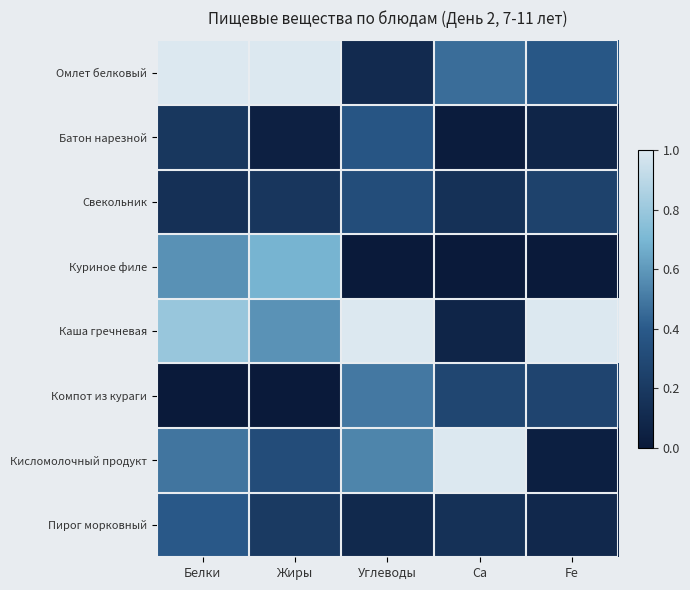

At how many categories does at least one series exceed 0?

5